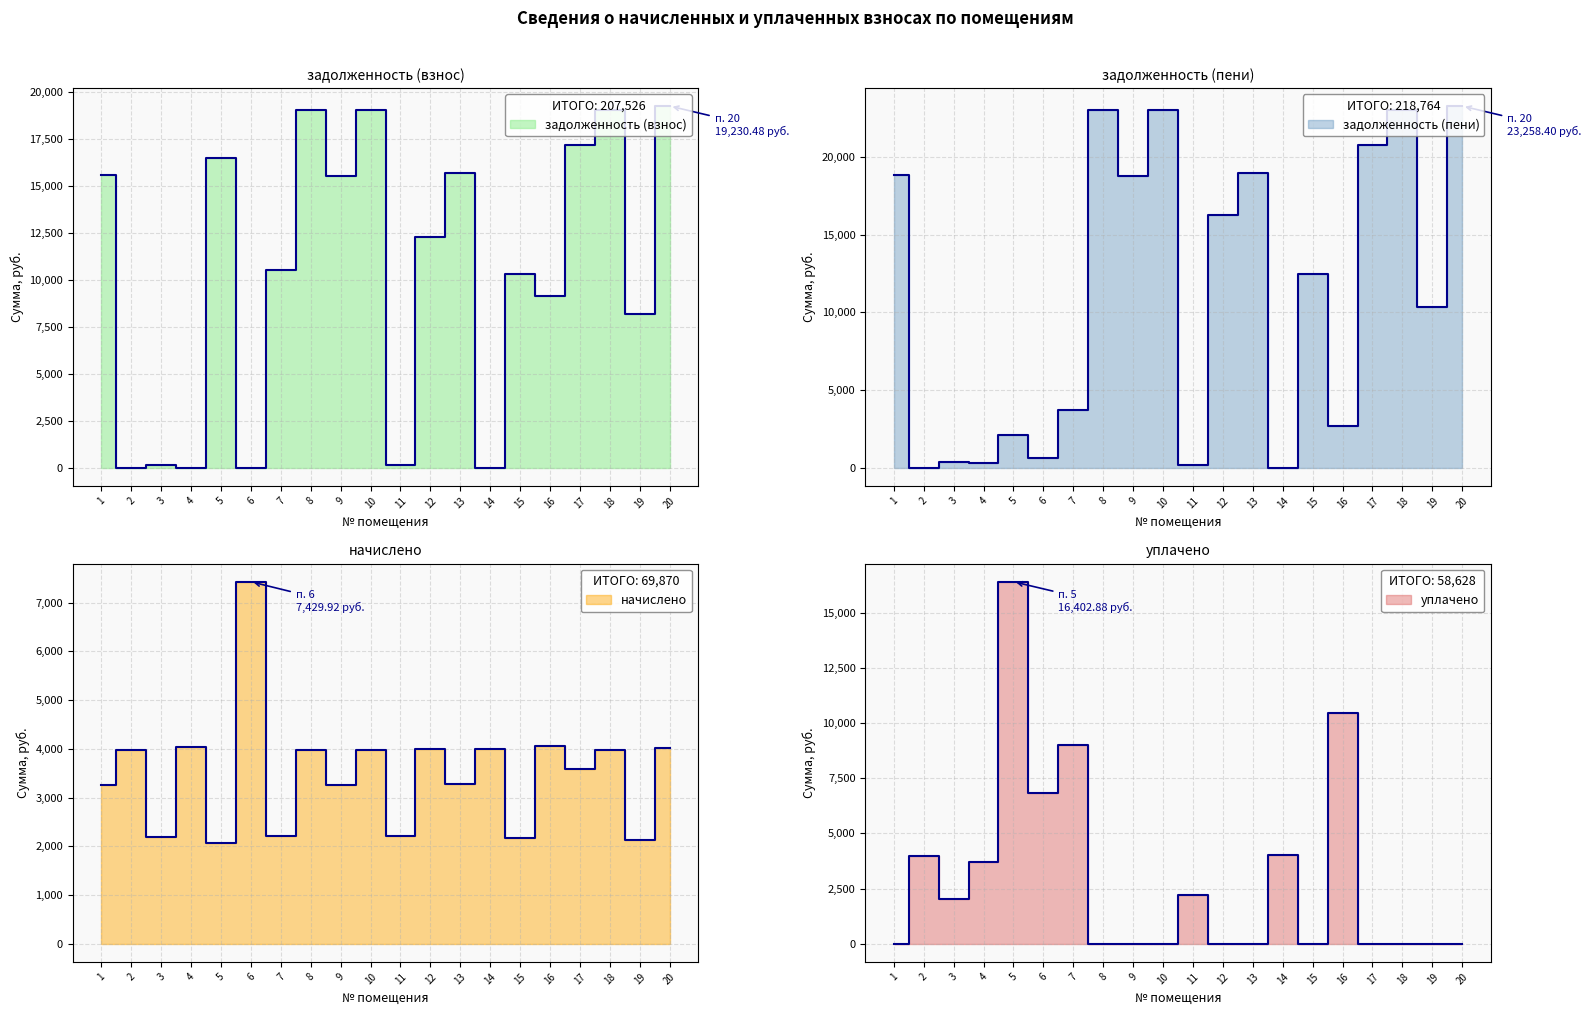

Rank the series by their maximum value, from lowest to highest.

начислено, уплачено, задолженность (взнос), задолженность (пени)